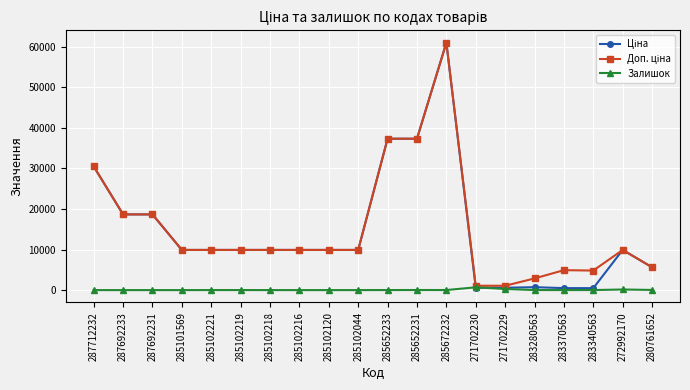

At which category does the chart reach its peak across all series?

285672232